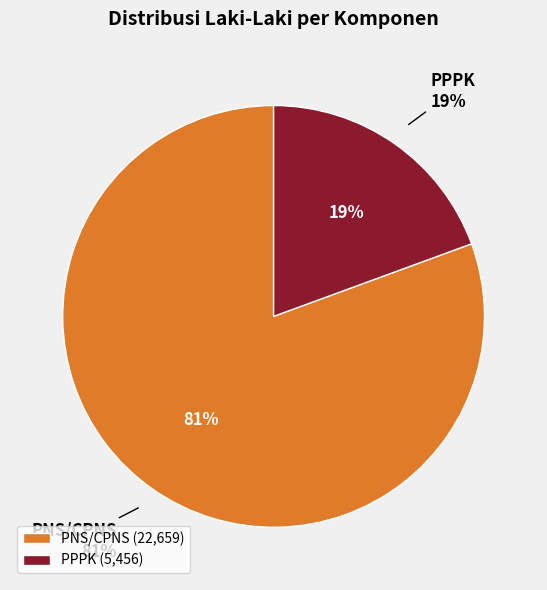

Rank the categories by value from highest to lowest.

PNS/CPNS, PPPK